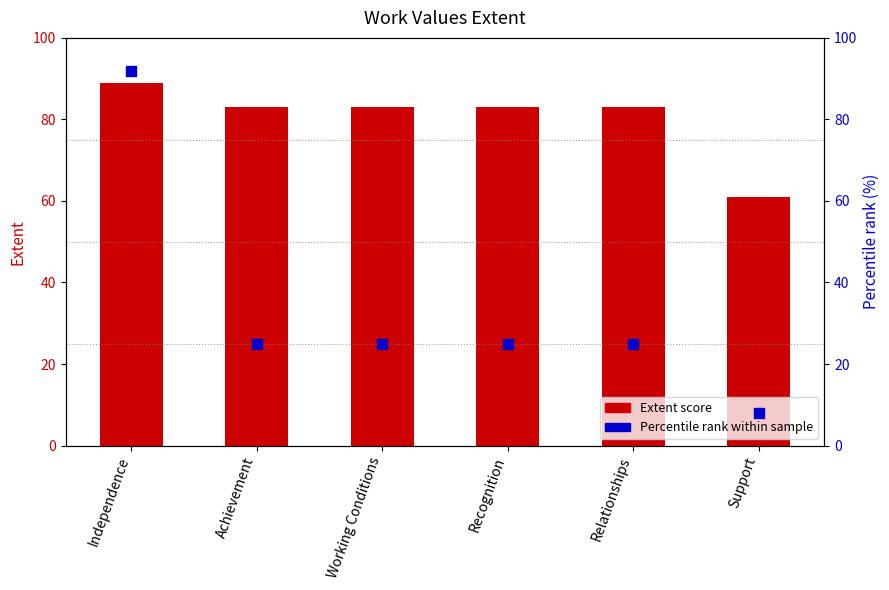

Which series has the largest total across all categories?

Extent score